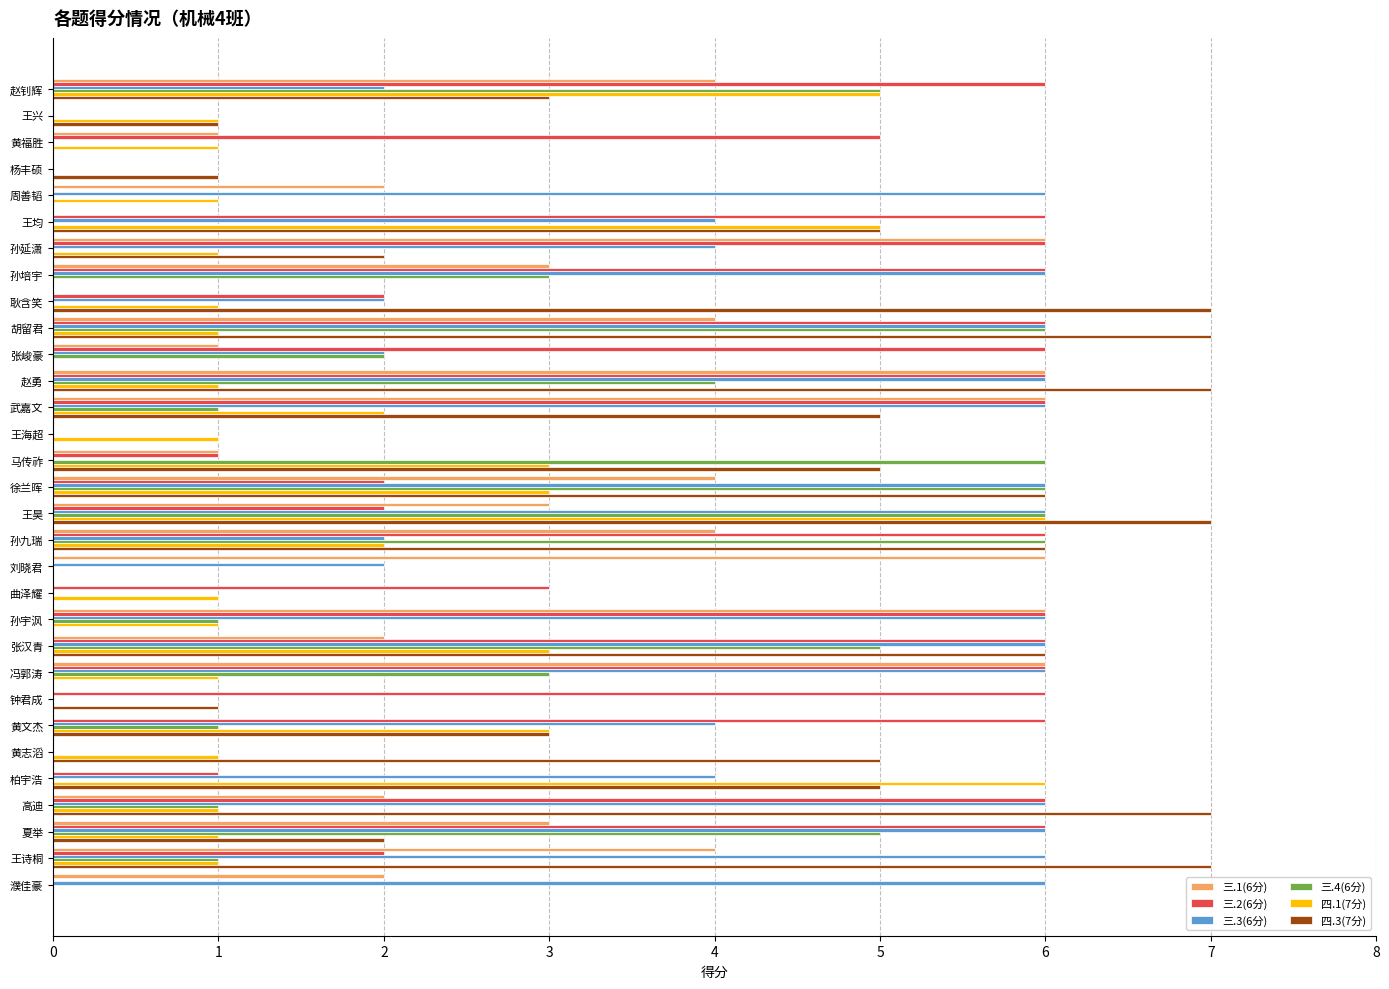

What is the total value across all series at 濮佳豪?

8